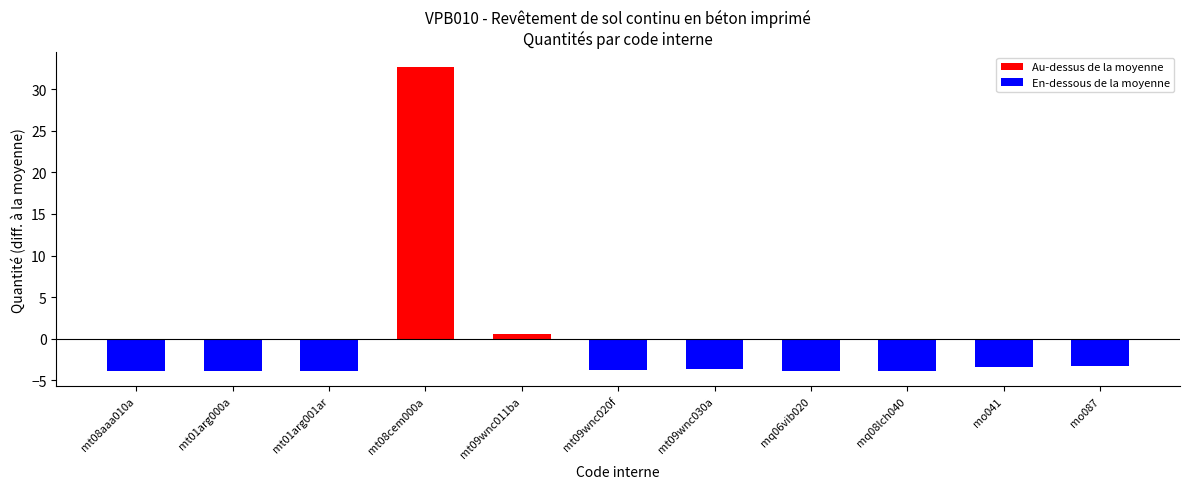

Is it true that the value at mt08aaa010a is -6.0?

False